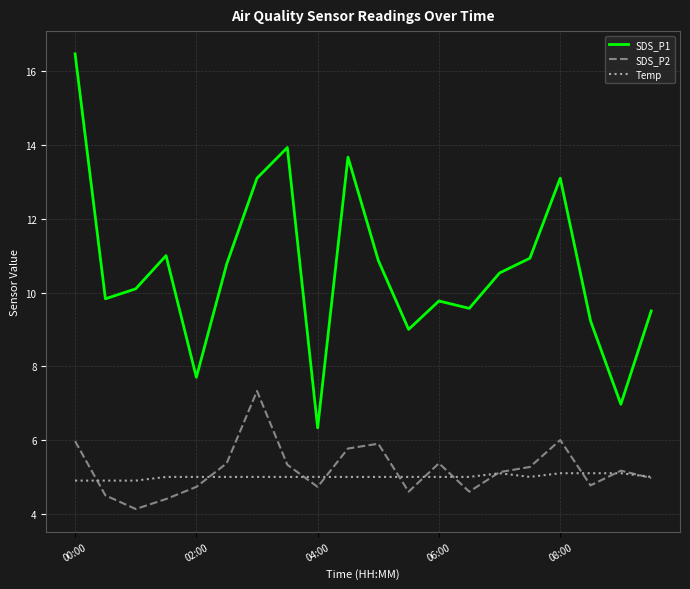

Which series has the largest total across all categories?

SDS_P1